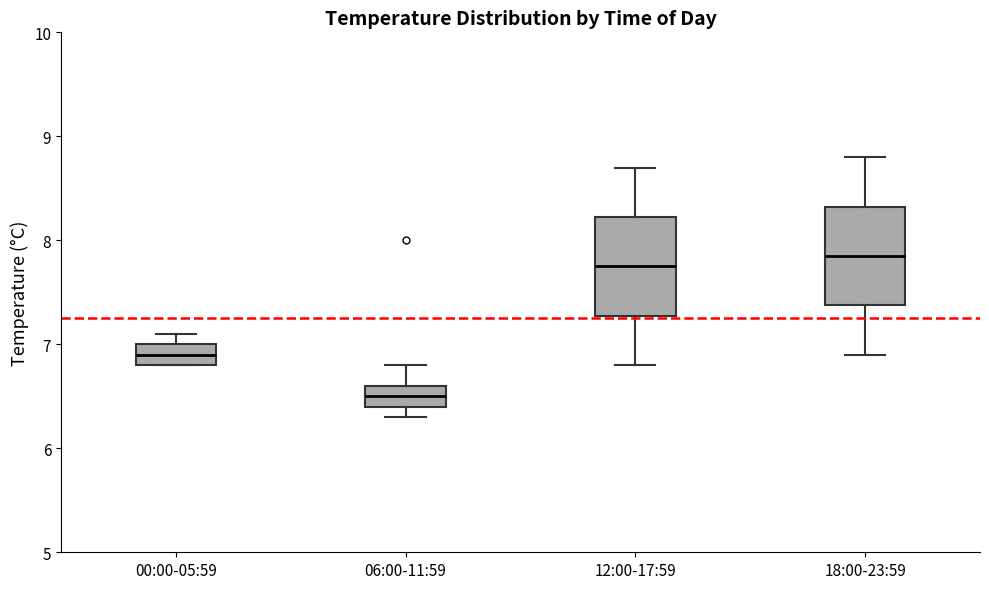

Reading left to right, transcribe this box plot: for each box, give where its median line is, the range the box spans, and where its two whiskers end, as read against the y-axis. The values are not printed on the chart, so give them approximately, as read against the axis.

00:00-05:59: median 6.9, box 6.8 to 7.0, whiskers 6.8 to 7.1
06:00-11:59: median 6.5, box 6.4 to 6.6, whiskers 6.3 to 6.8
12:00-17:59: median 7.8, box 7.3 to 8.2, whiskers 6.8 to 8.7
18:00-23:59: median 7.9, box 7.4 to 8.3, whiskers 6.9 to 8.8